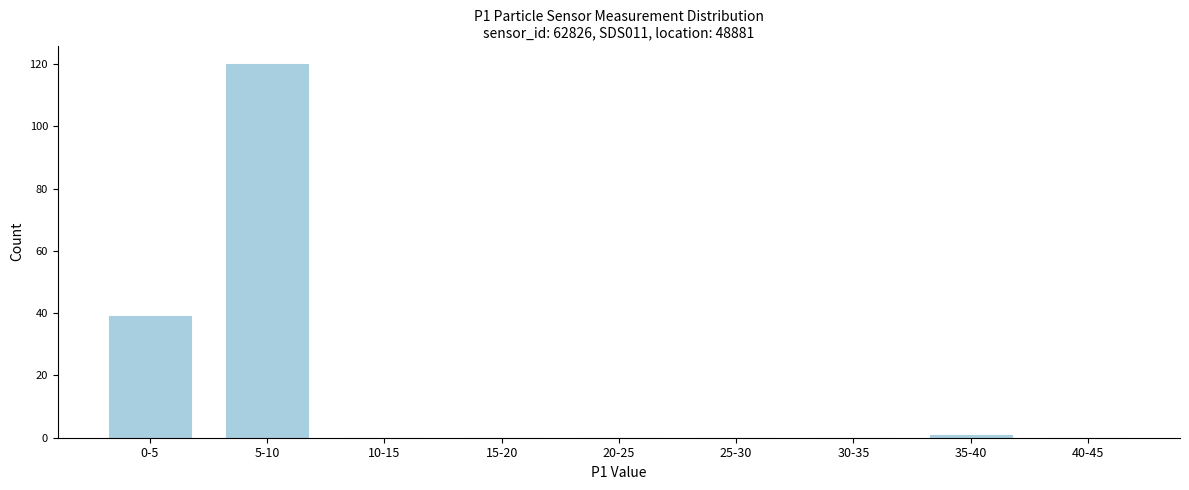

Reading left to right, what are all the values shown in this chart?

0-5=39	5-10=120	10-15=0	15-20=0	20-25=0	25-30=0	30-35=0	35-40=1	40-45=0